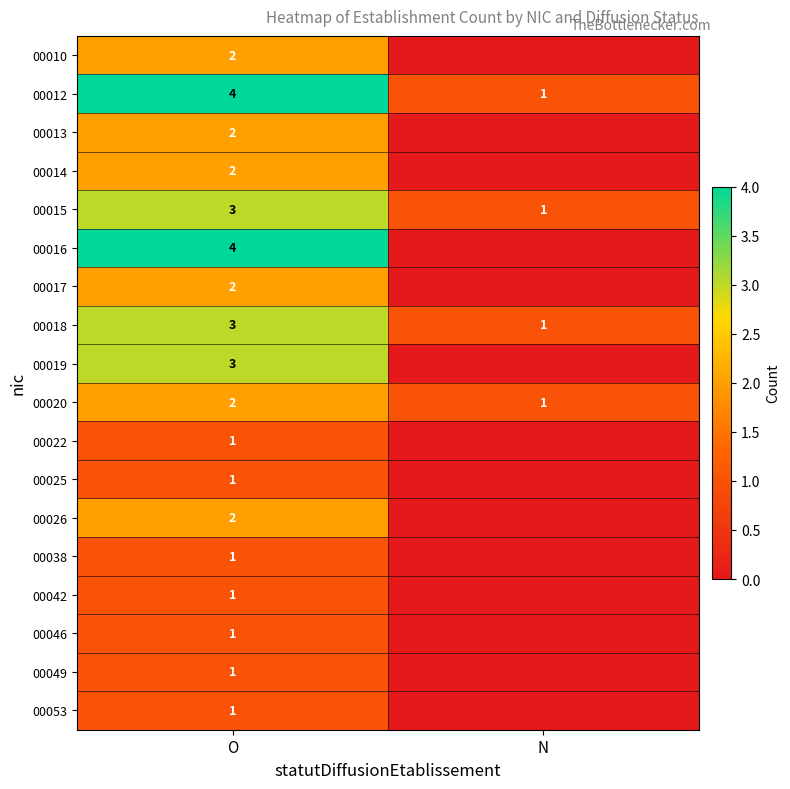

What is the sum of all 00020 values?

3